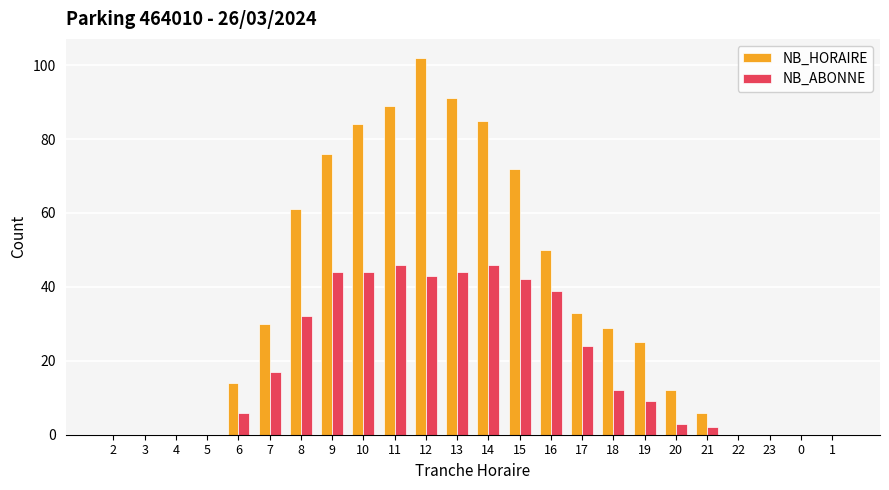

What is the maximum value shown in the chart?

102